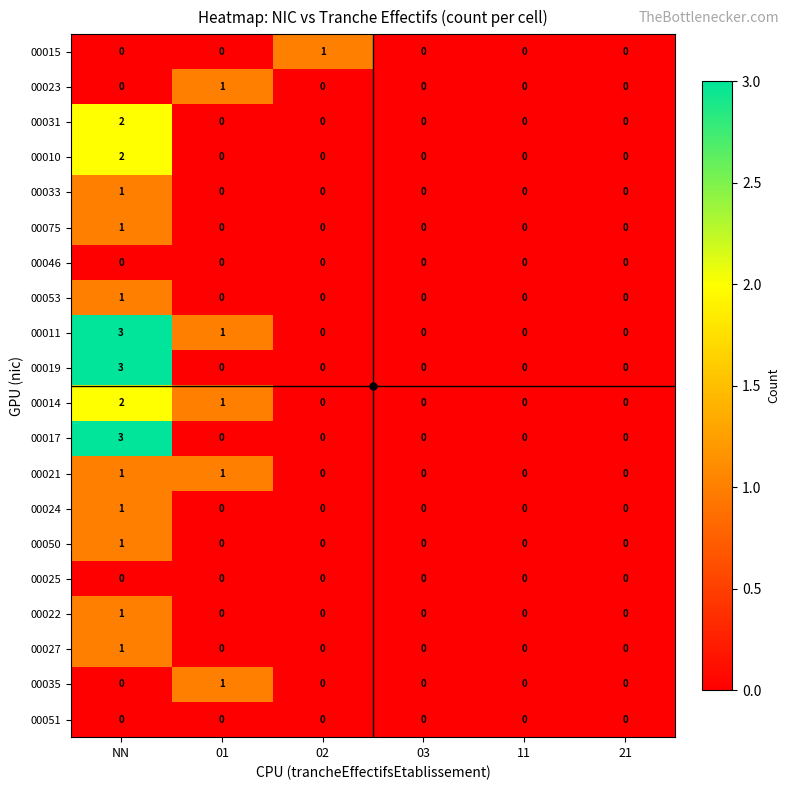

Between 02 and 11, which series saw the biggest shift?

00015